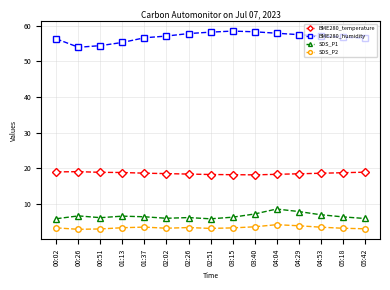

True or false: BME280_temperature and BME280_humidity cross at least once.

False